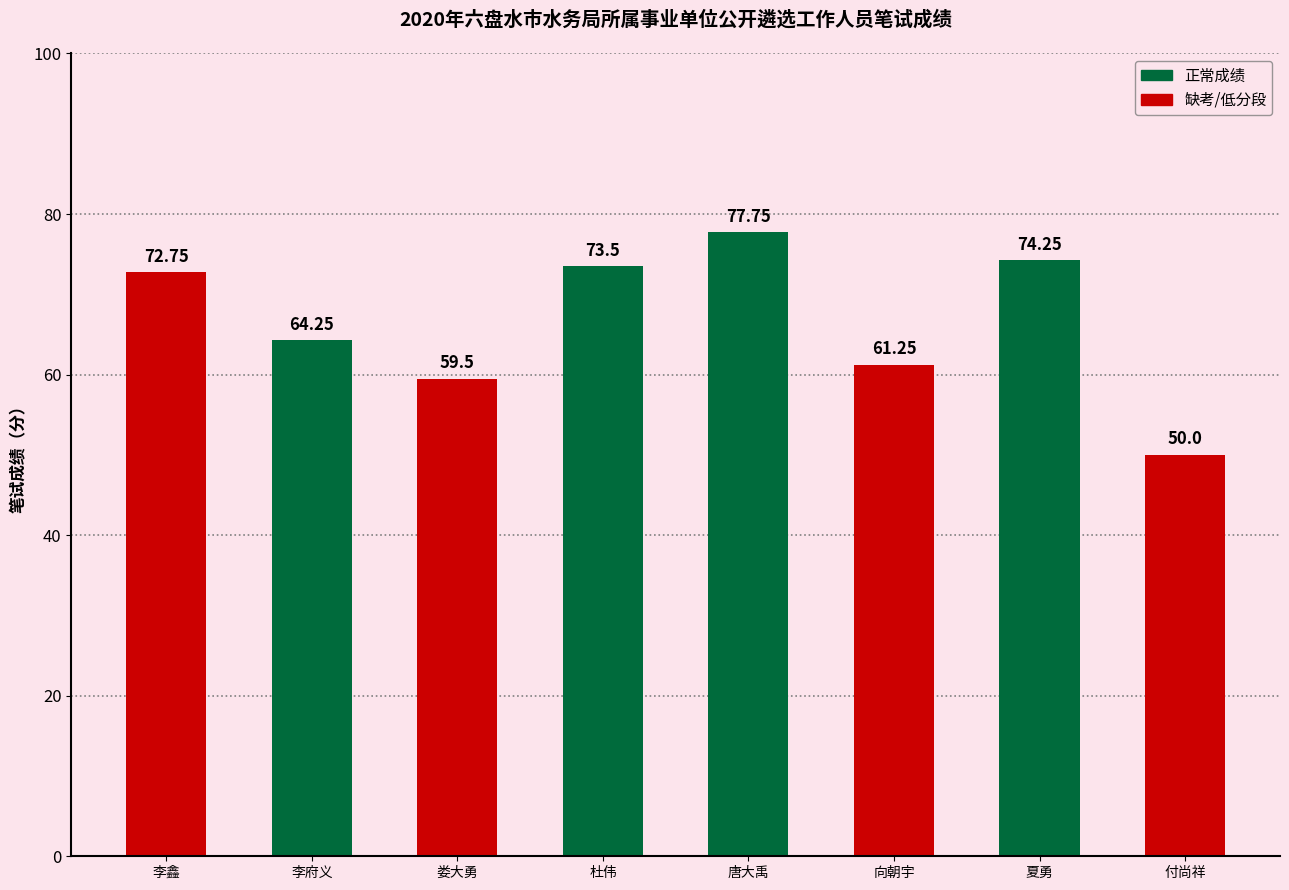

What is the difference between the values at 李鑫 and 唐大禹?

5.0